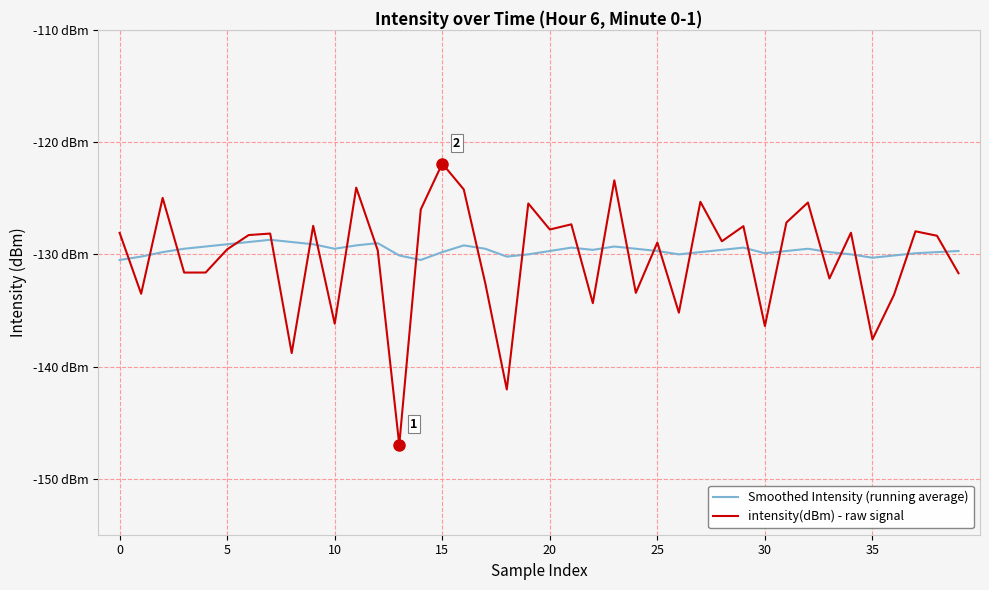

What is the difference between the maximum and minimum values in the Smoothed Intensity (running average) series?

1.8